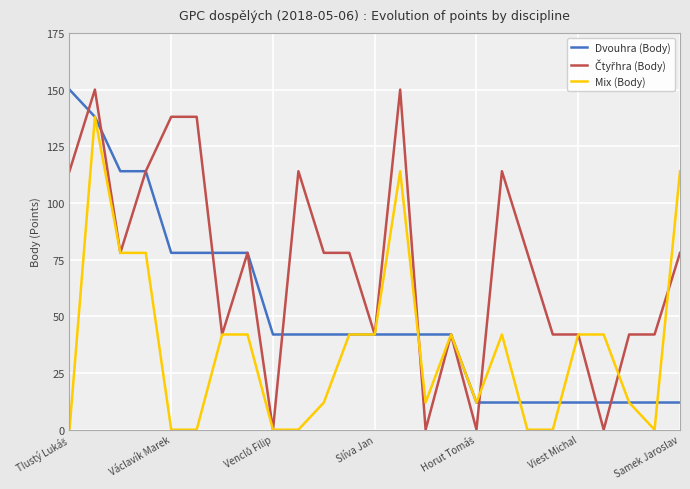

What is the maximum value for Mix (Body)?

138